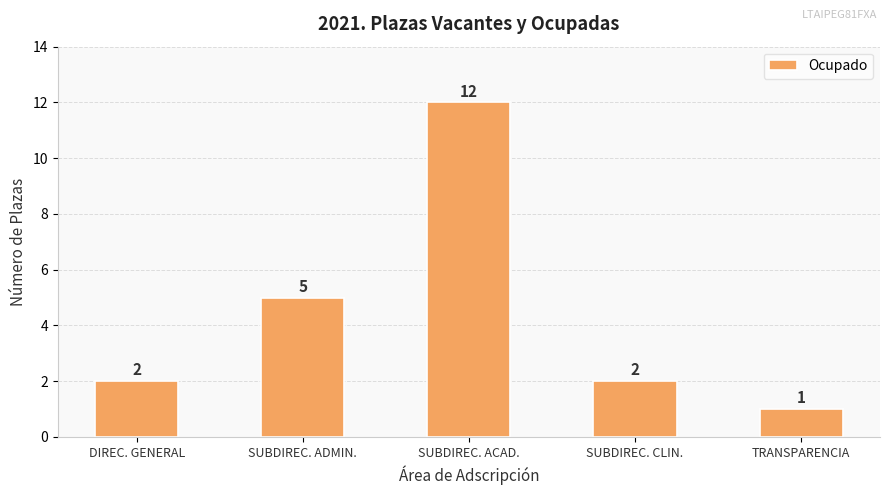

True or false: the data shows 4 at SUBDIREC. ACAD..

False